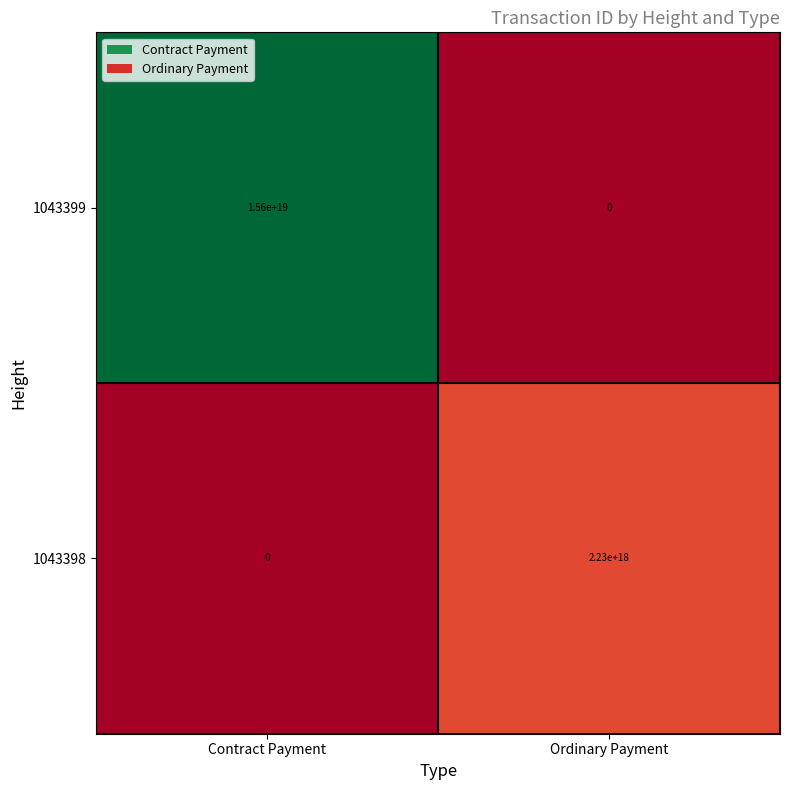

At which category is the sum across all series the highest?

Contract Payment